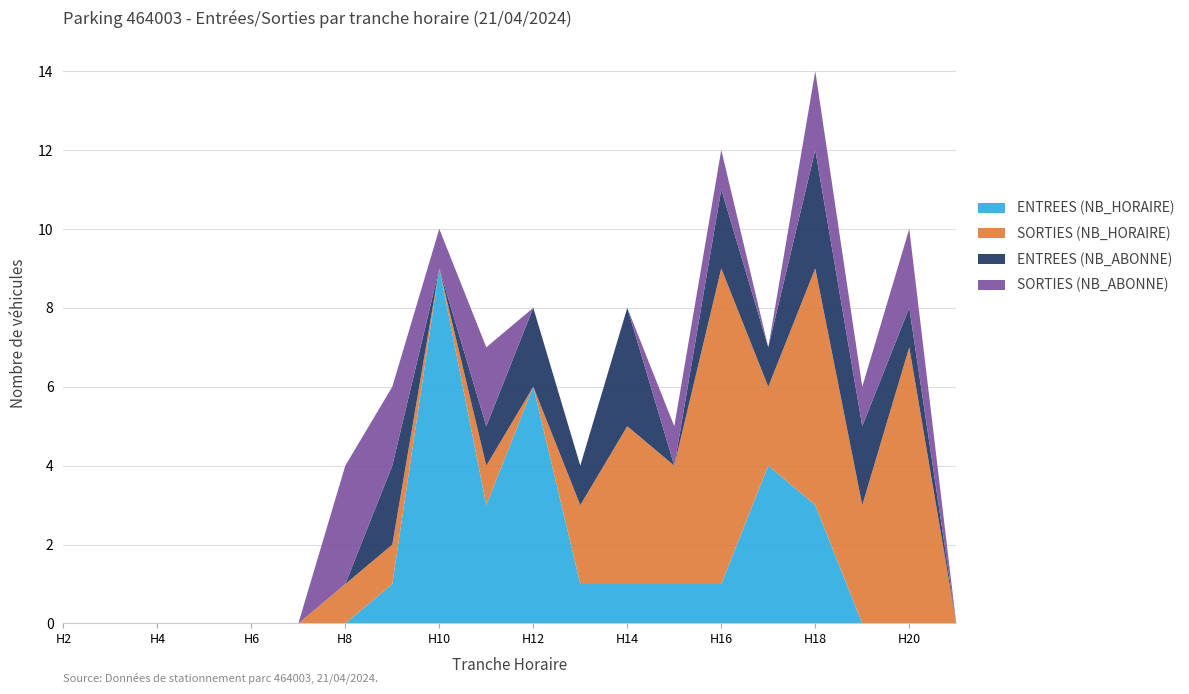

Reading left to right, what are all the values shown in this chart?

ENTREES (NB_HORAIRE): 2=0	3=0	4=0	5=0	6=0	7=0	8=0	9=1	10=9	11=3	12=6	13=1	14=1	15=1	16=1	17=4	18=3	19=0	20=0	21=0
SORTIES (NB_HORAIRE): 2=0	3=0	4=0	5=0	6=0	7=0	8=1	9=1	10=0	11=1	12=0	13=2	14=4	15=3	16=8	17=2	18=6	19=3	20=7	21=0
ENTREES (NB_ABONNE): 2=0	3=0	4=0	5=0	6=0	7=0	8=0	9=2	10=0	11=1	12=2	13=1	14=3	15=0	16=2	17=1	18=3	19=2	20=1	21=0
SORTIES (NB_ABONNE): 2=0	3=0	4=0	5=0	6=0	7=0	8=3	9=2	10=1	11=2	12=0	13=0	14=0	15=1	16=1	17=0	18=2	19=1	20=2	21=0